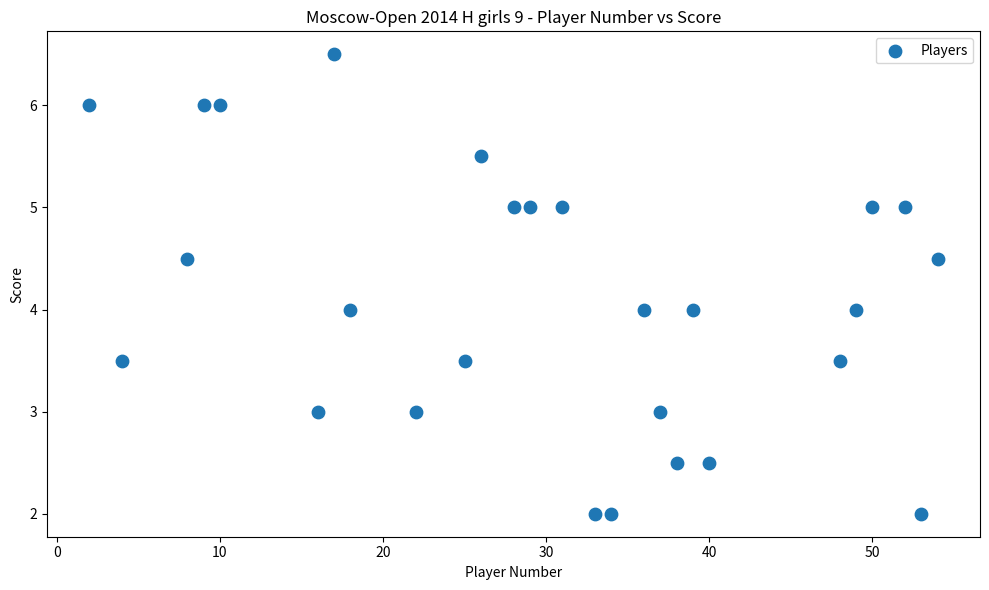

What is the range of X values (max minus min)?

52.0